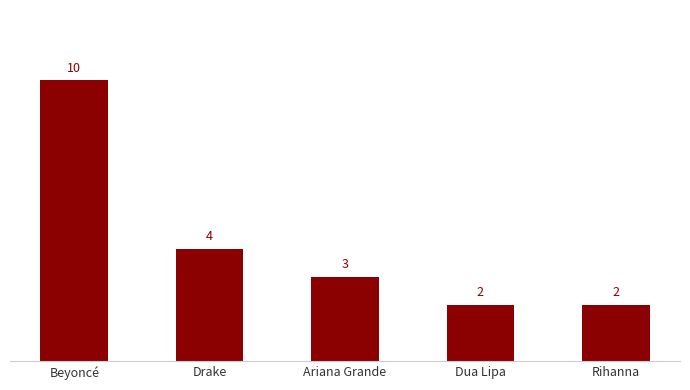

True or false: the data shows 2 at Rihanna.

True